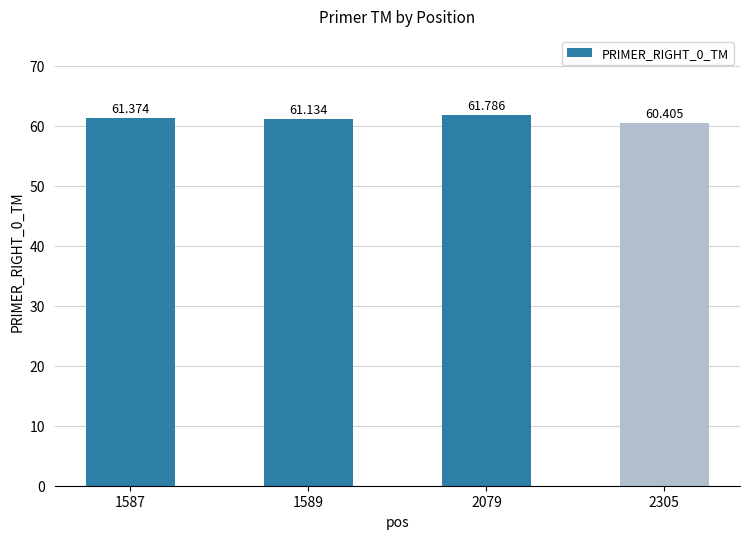

Which category has the highest value across all series?

2079